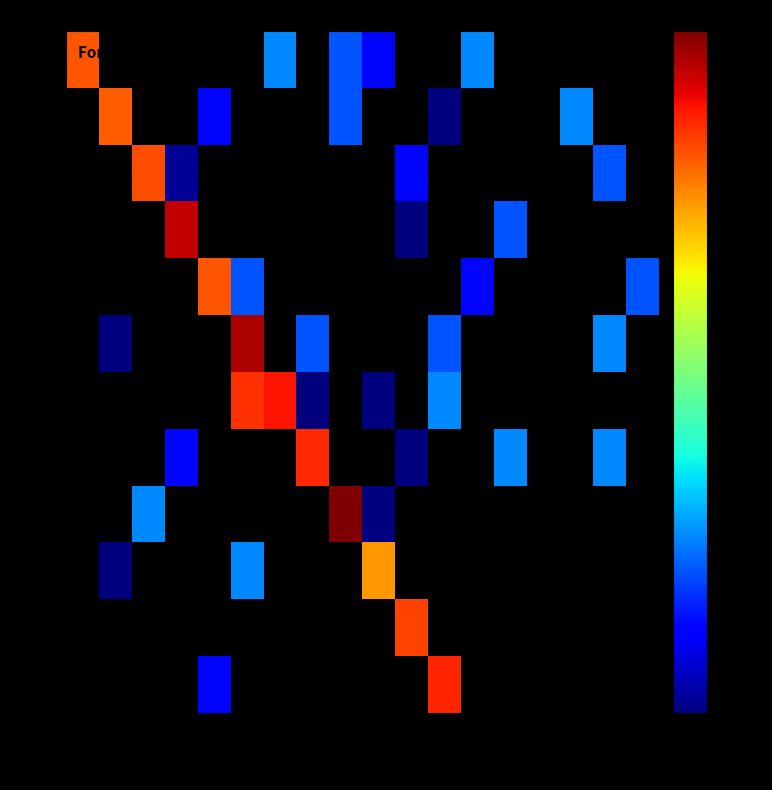

How many positive values does the 1.1.1 series have?

3